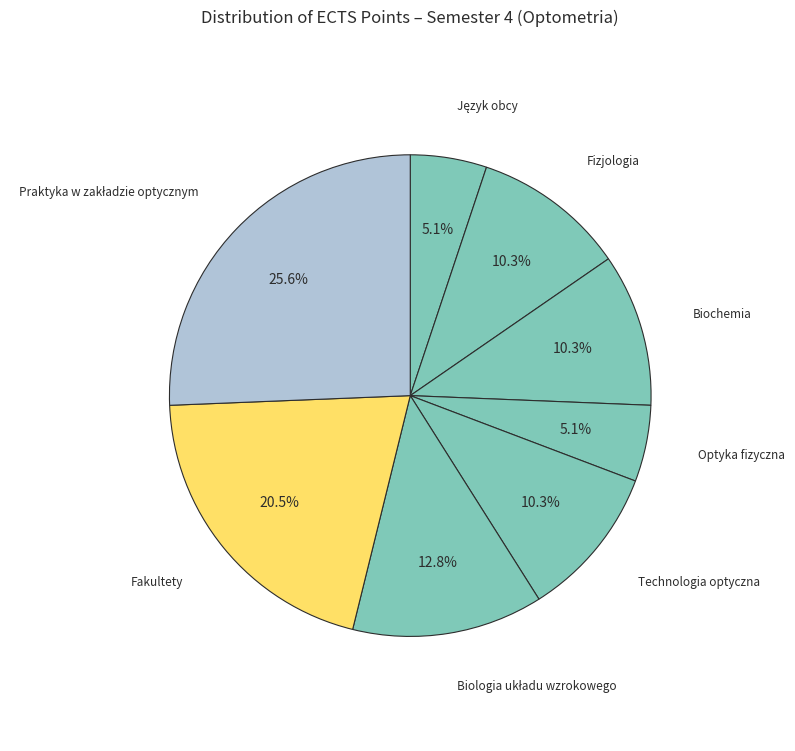

Which has a higher value, Fizjologia or Fakultety?

Fakultety